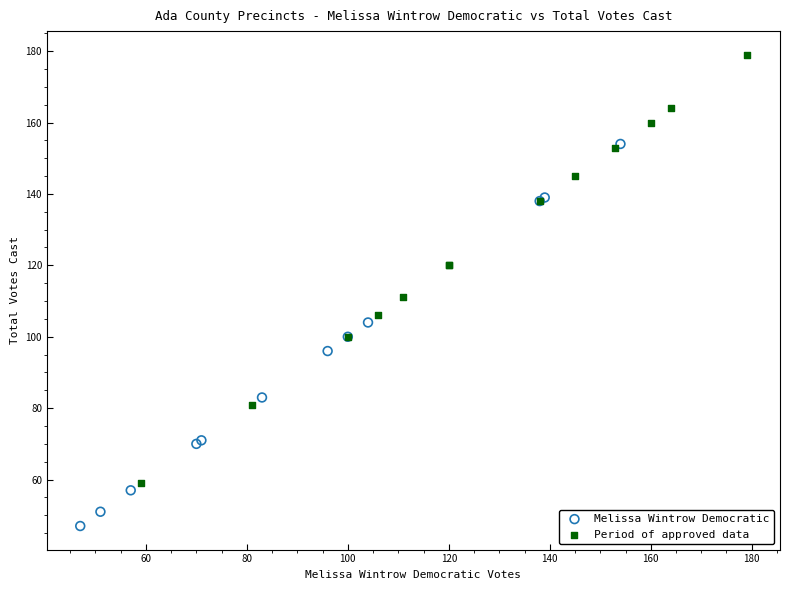

Which series contains the lowest Y value?

Melissa Wintrow Democratic